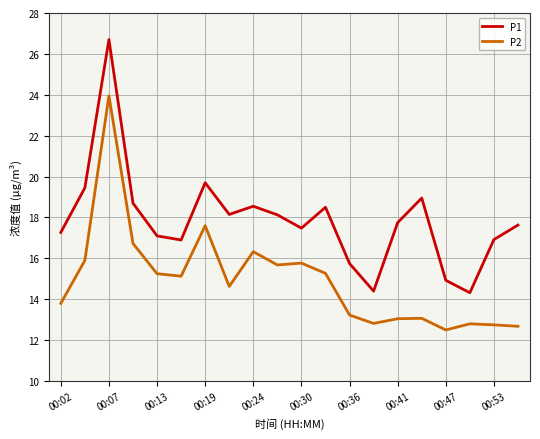

Which series has the largest total across all categories?

P1